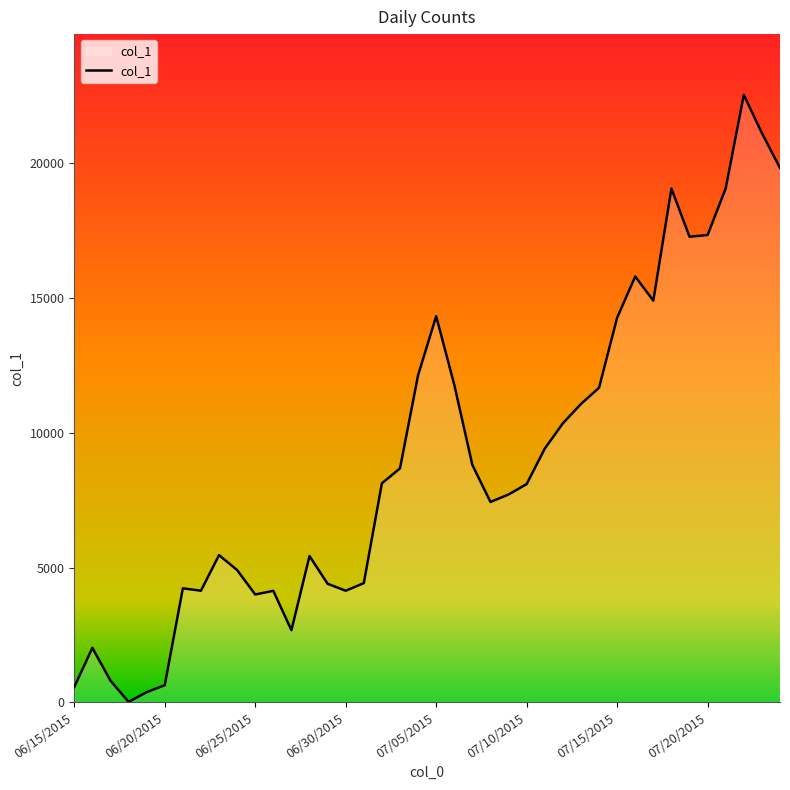

What is the difference between the maximum and minimum values?

22512